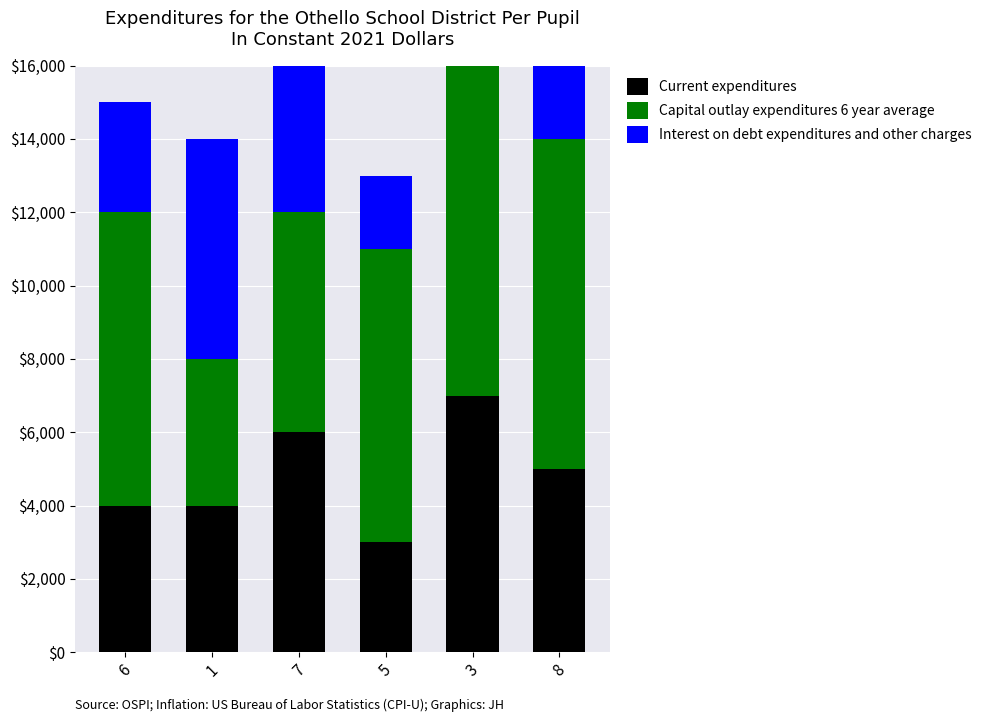

Where does the Current expenditures series first go above 5000?

7